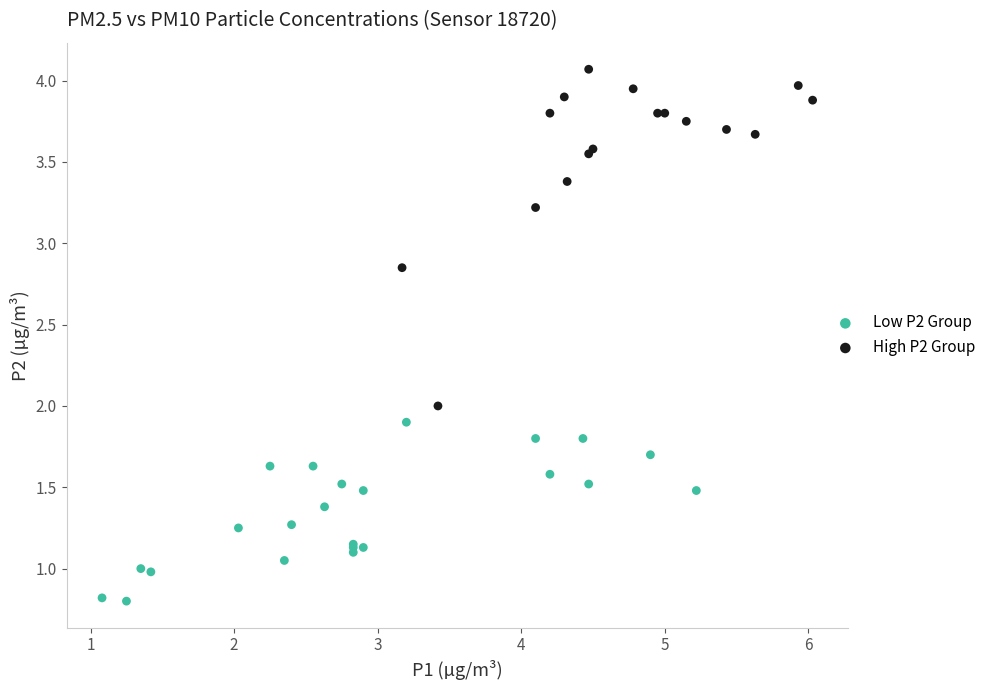

Which series contains the highest Y value?

High P2 Group